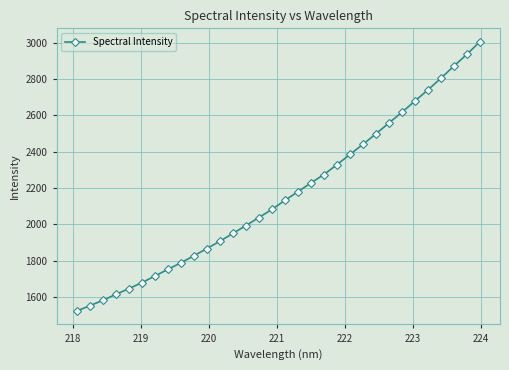

What is the maximum value shown in the chart?

3006.0